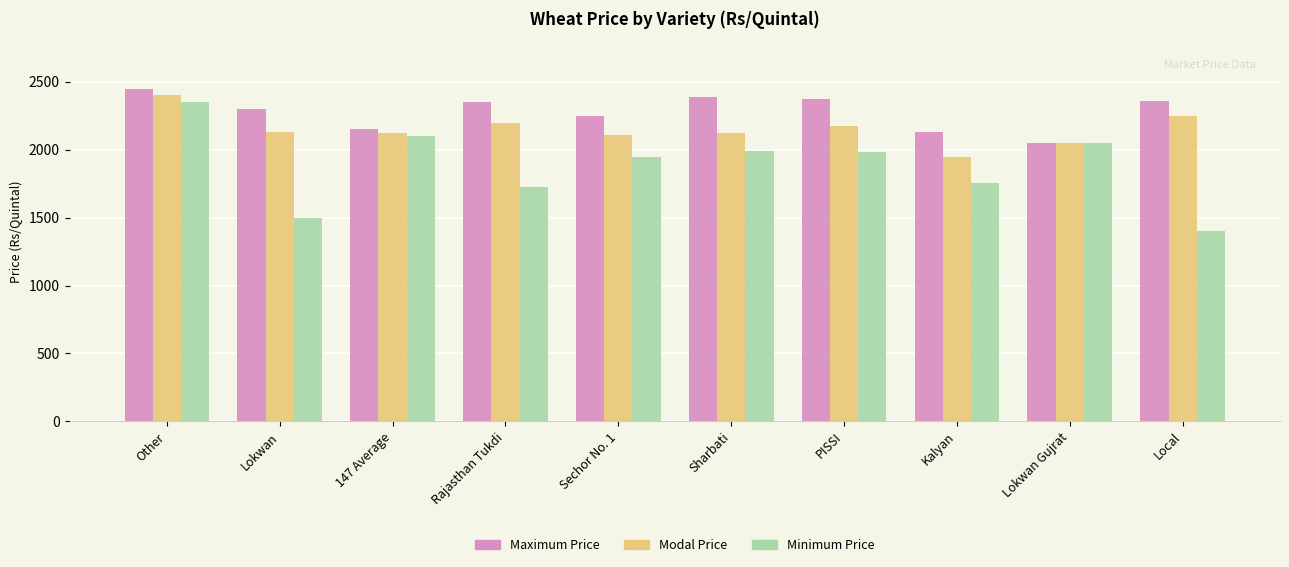

Which series changed the most between 147 Average and Local?

Minimum Price